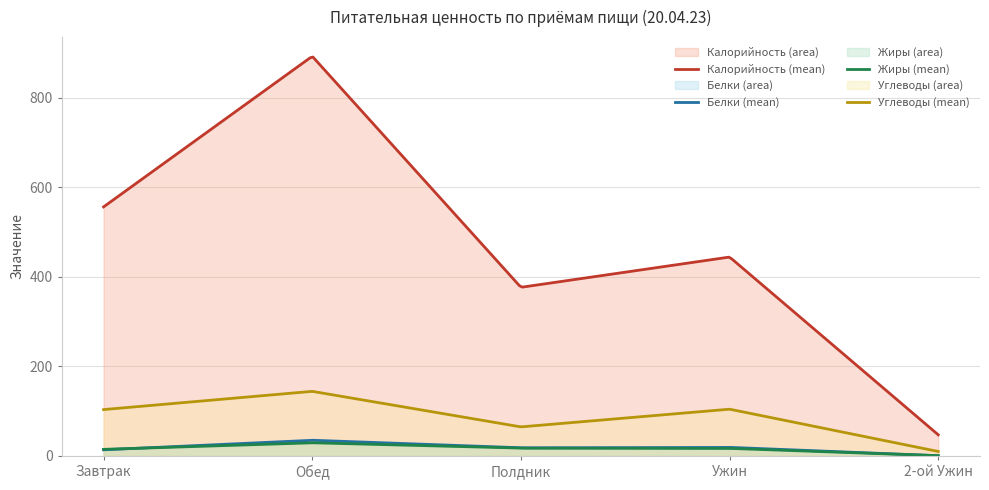

What is the difference between the second highest and minimum values in the Калорийность series?

509.0